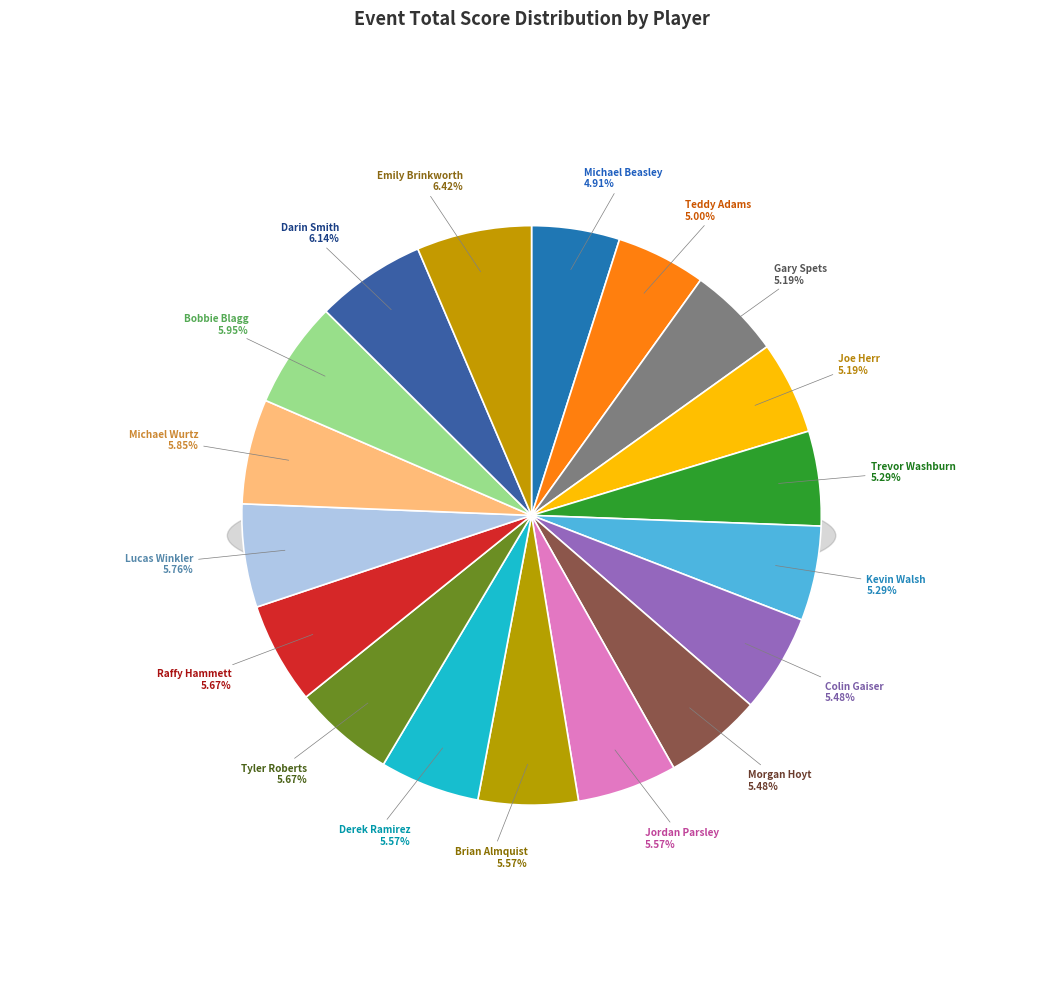

The Emily Brinkworth slice represents 12% of the pie. True or false?

False